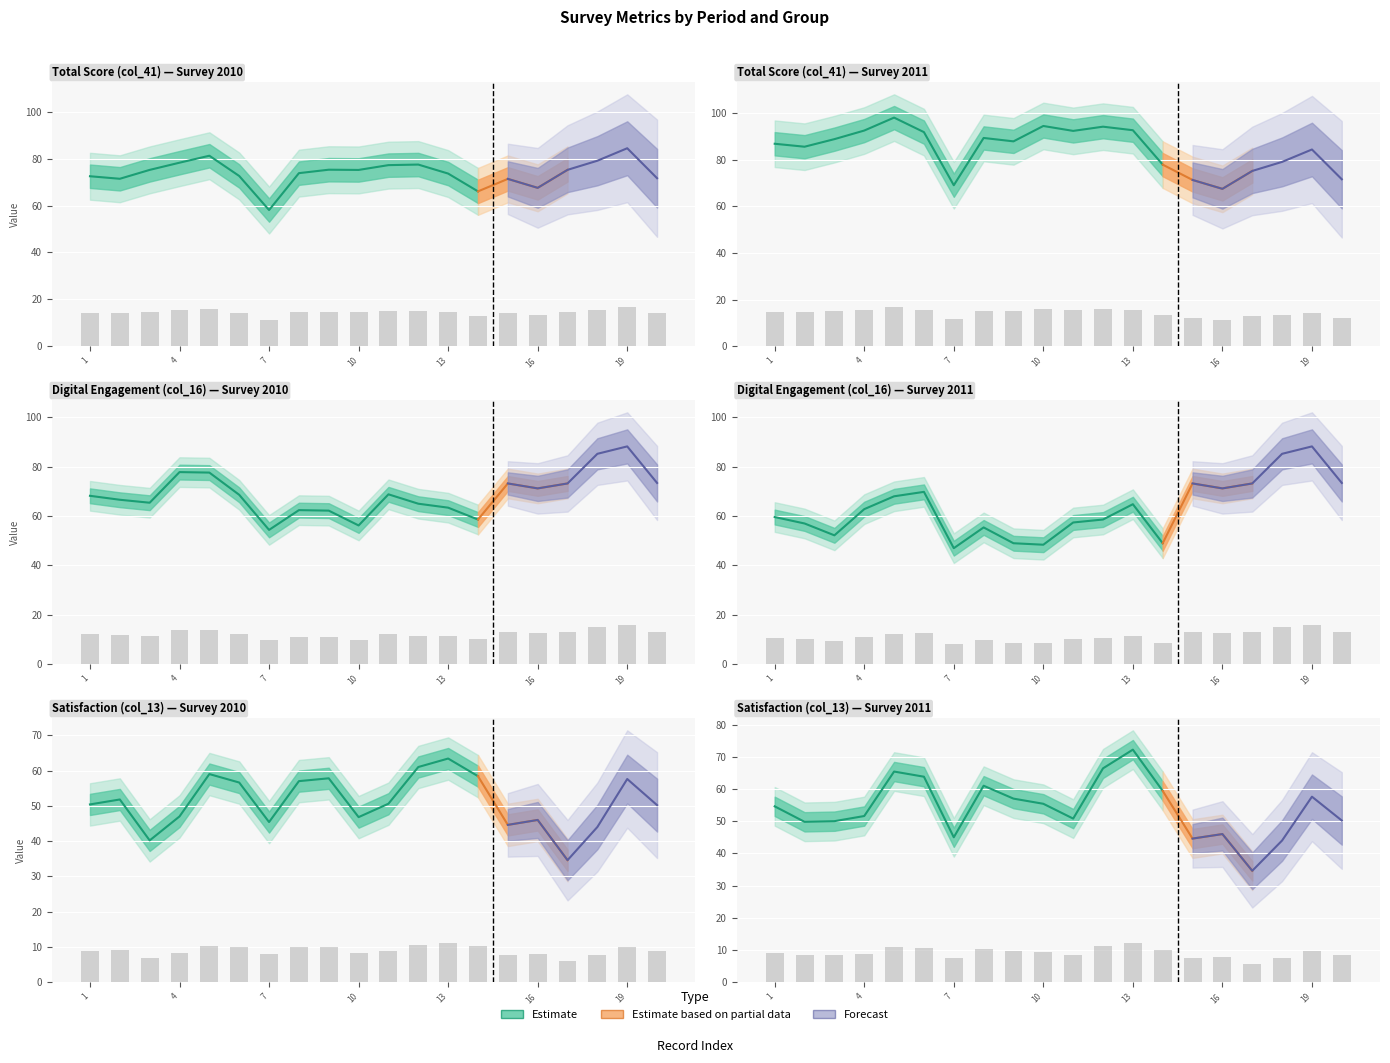

List the labels in order of col_16_2011 value, smallest first.

7, 10, 9, 14, 3, 8, 2, 11, 12, 1, 4, 13, 5, 6, 16, 15, 17, 20, 18, 19